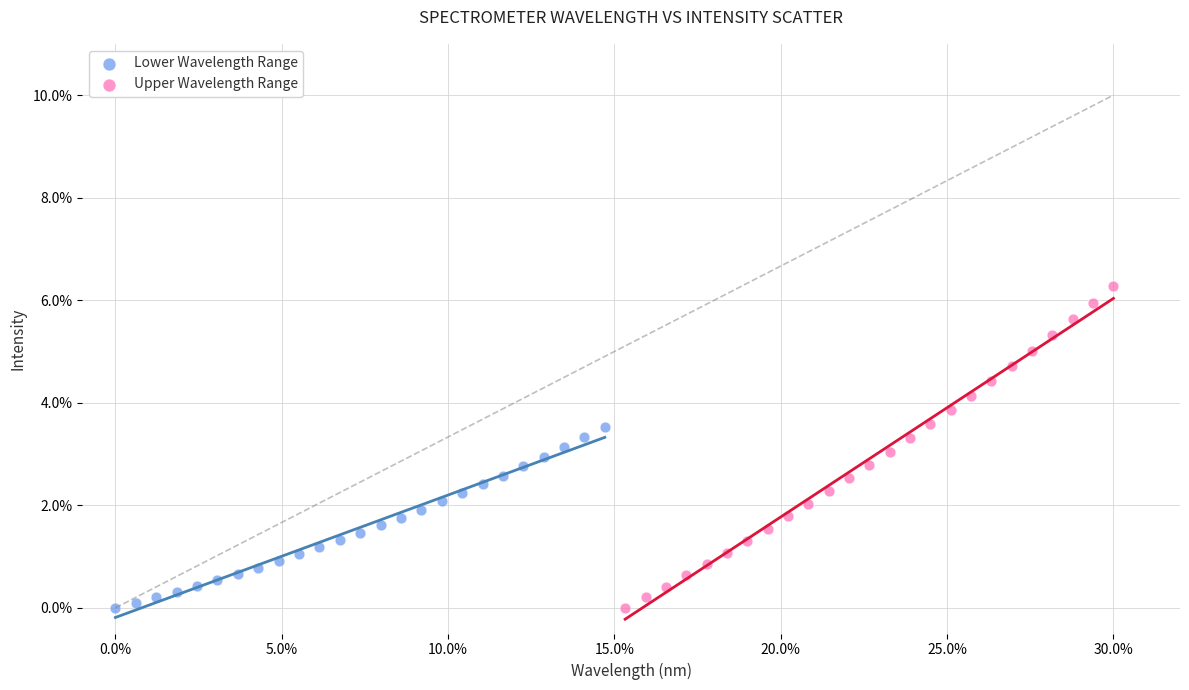

Which series has the widest spread of Y values?

Upper Wavelength Range